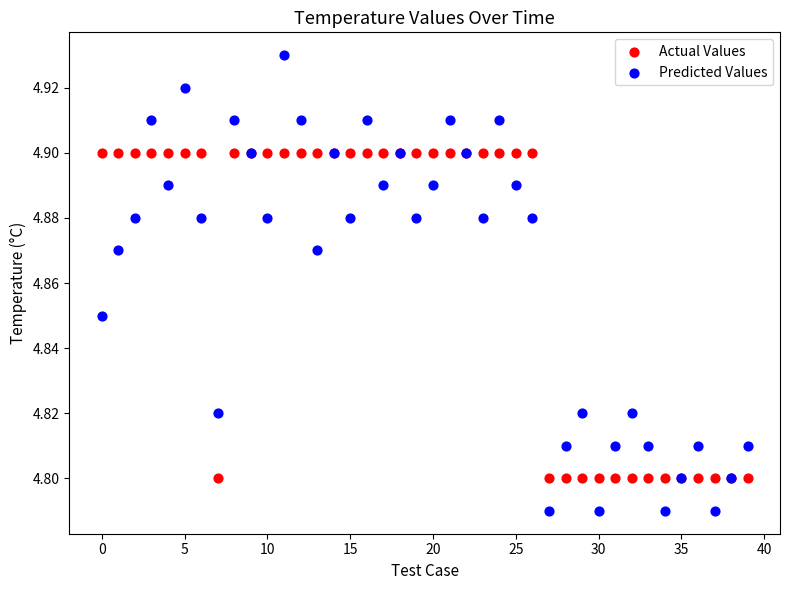

Which series has the widest spread of Y values?

Predicted Values